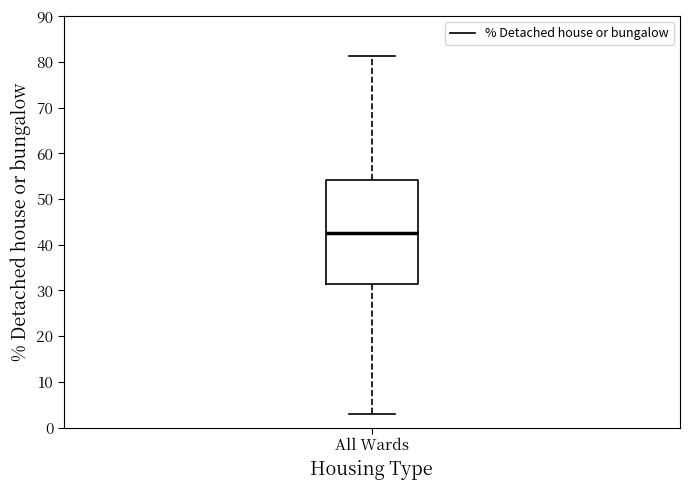

Transcribe this box plot: give where the median line is, the range the box spans, and where the two whiskers end, as read against the y-axis. The values are not printed on the chart, so give them approximately, as read against the axis.

median 43, box 31 to 54, whiskers 3 to 81